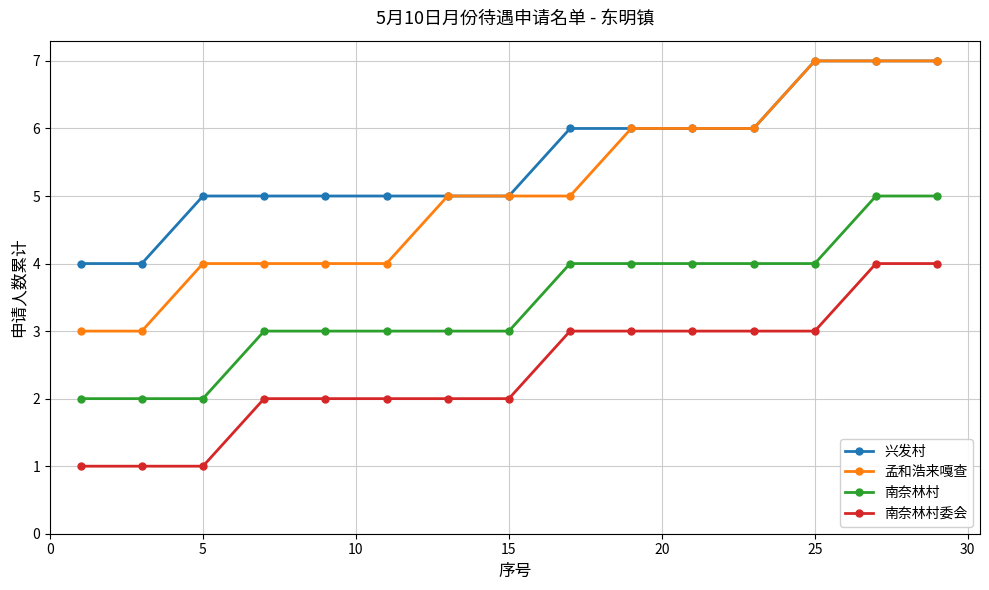

What is the difference between the maximum and minimum values in the 孟和浩来嘎查 series?

4